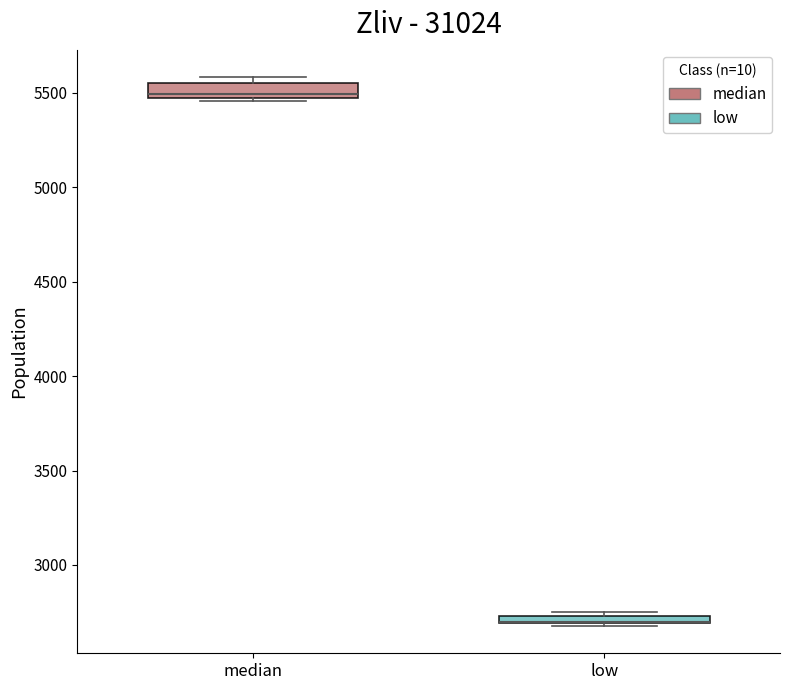

Where is the lower edge of the box for low on the y-axis? The values are not printed on the chart, so give them approximately, as read against the axis.

2700